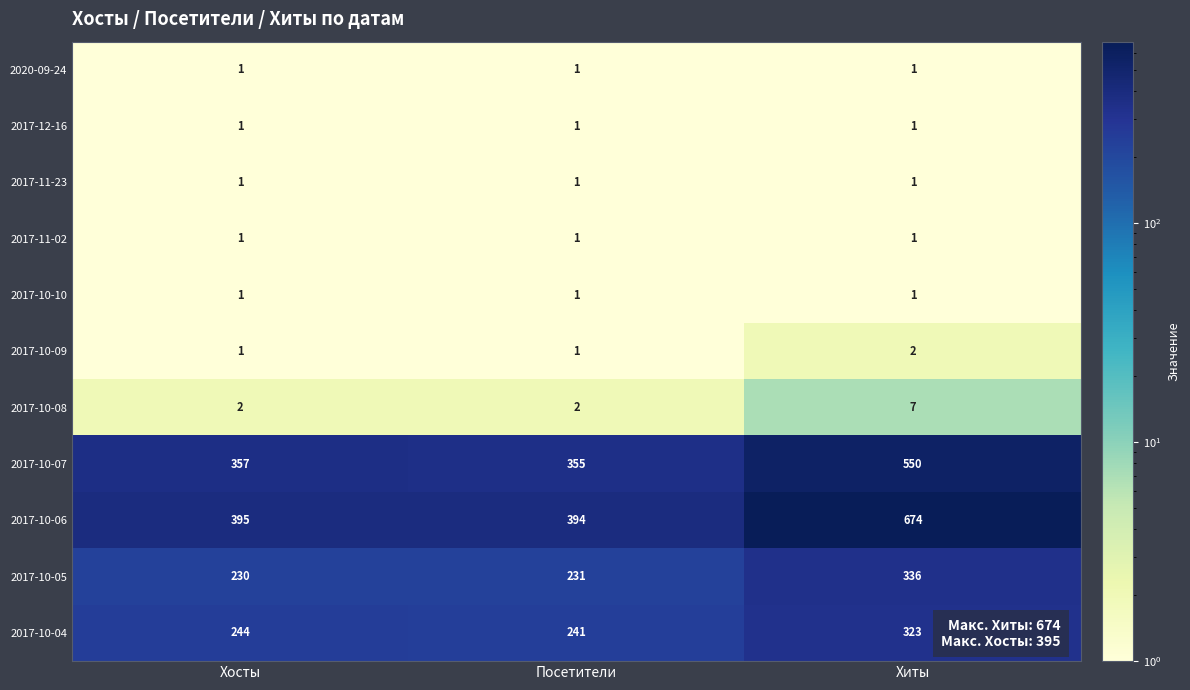

At how many categories does at least one series exceed 214?

3